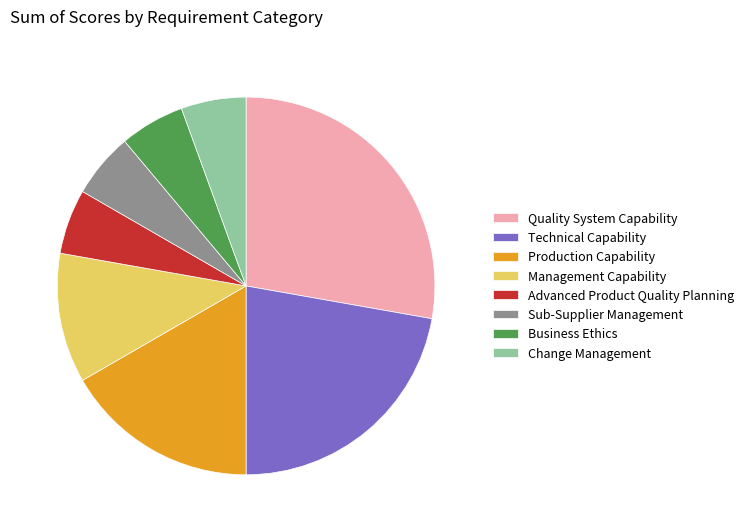

Which category has the biggest portion of the pie?

Quality System Capability